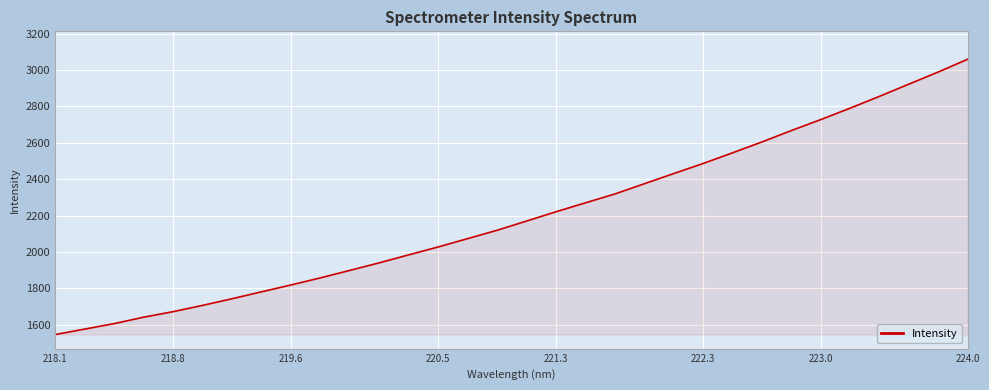

What is the smallest value displayed?

1546.7